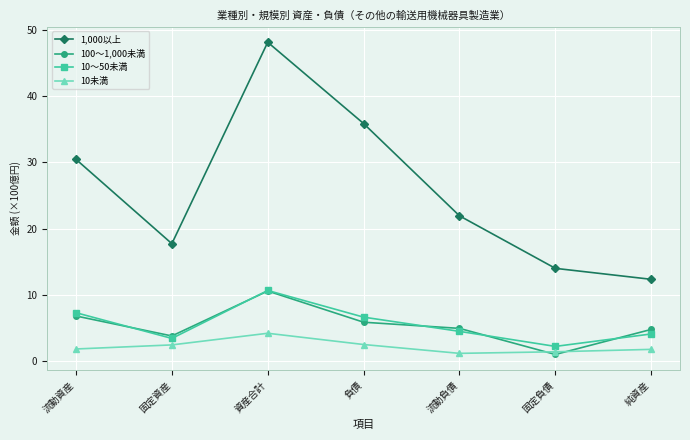

In 10～50未満, how many points are lower than both neighbors (excluding endpoints)?

2